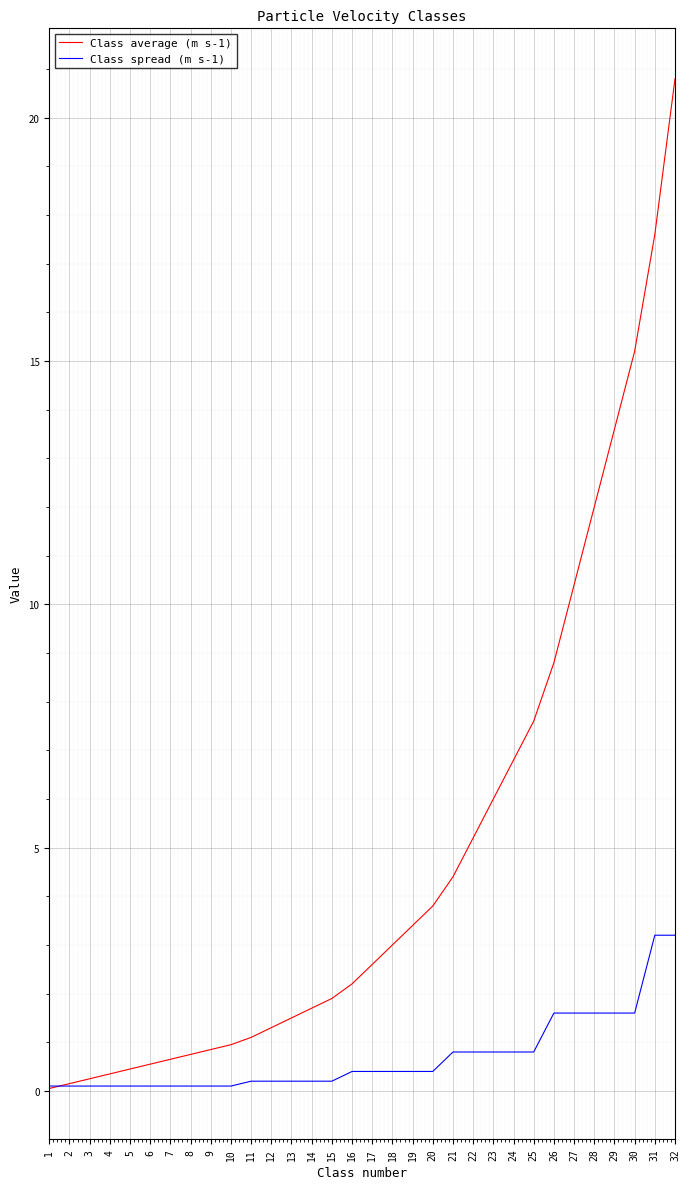

What is the average value of the Class average (m s-1) series?

4.9